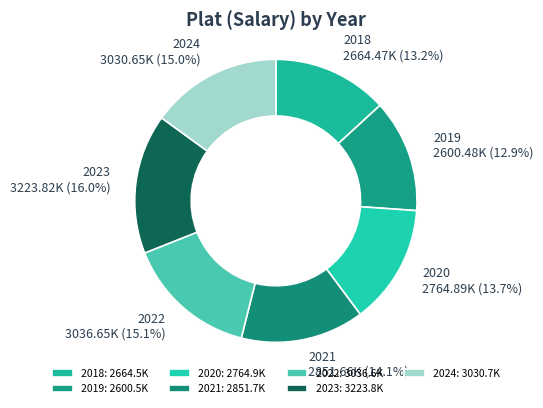

Is there a majority slice in this chart?

No